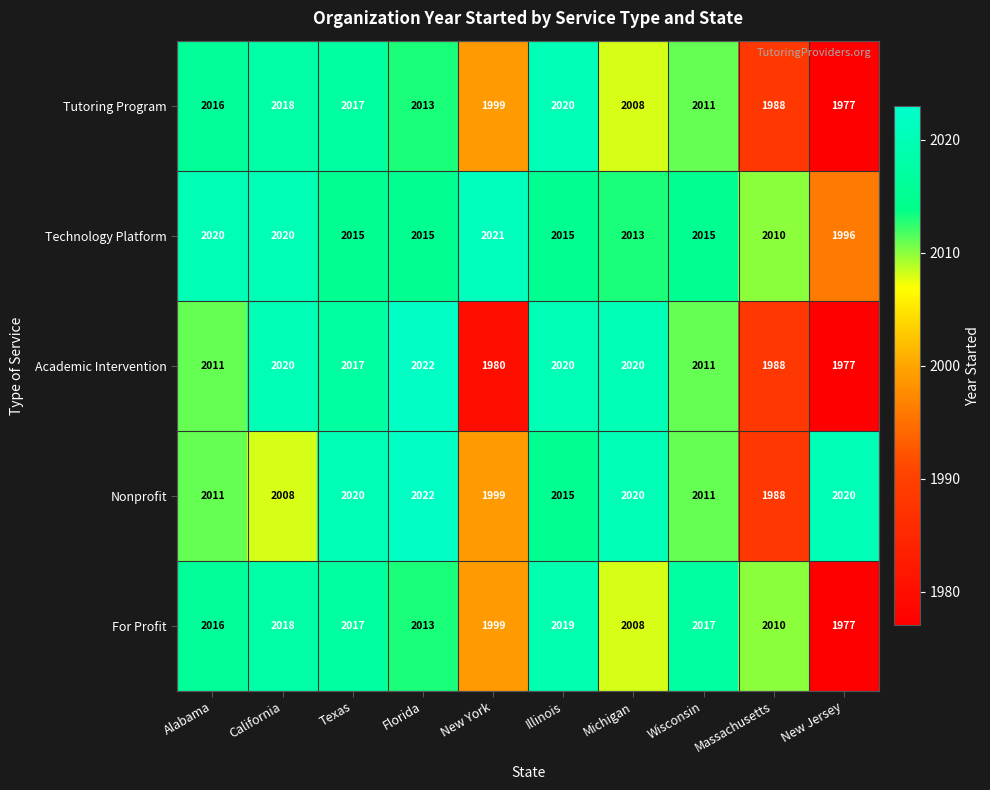

The Tutoring Program series shows 2018 at California. True or false?

True